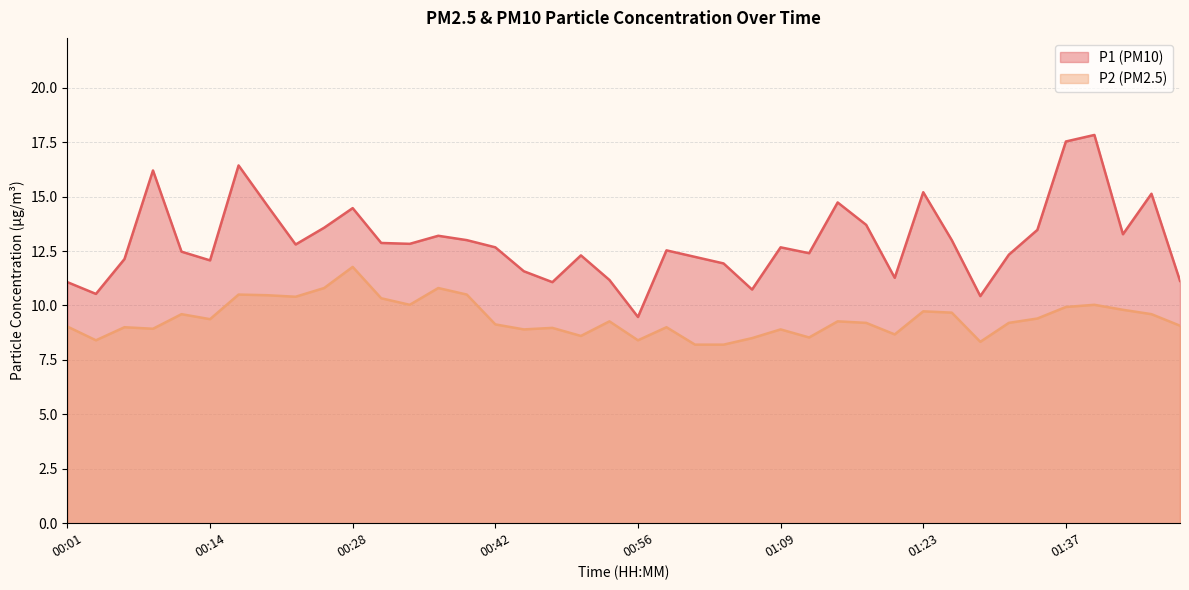

Reading left to right, transcribe all the data shown in this chart.

P1: 00:01=11.1	00:03=10.5	00:06=12.1	00:09=16.2	00:12=12.5	00:14=12.1	00:17=16.4	00:20=14.6	00:23=12.8	00:25=13.6	00:28=14.5	00:31=12.9	00:34=12.8	00:36=13.2	00:39=13.0	00:42=12.7	00:45=11.6	00:47=11.1	00:50=12.3	00:53=11.2	00:56=9.5	00:58=12.5	01:01=12.2	01:04=11.9	01:07=10.7	01:09=12.7	01:12=12.4	01:15=14.7	01:18=13.7	01:20=11.3	01:23=15.2	01:26=13.0	01:28=10.4	01:31=12.3	01:34=13.5	01:37=17.5	01:39=17.8	01:42=13.3	01:45=15.1	01:48=11.1
P2: 00:01=9.0	00:03=8.4	00:06=9.0	00:09=8.9	00:12=9.6	00:14=9.4	00:17=10.5	00:20=10.5	00:23=10.4	00:25=10.8	00:28=11.8	00:31=10.3	00:34=10.0	00:36=10.8	00:39=10.5	00:42=9.1	00:45=8.9	00:47=9.0	00:50=8.6	00:53=9.3	00:56=8.4	00:58=9.0	01:01=8.2	01:04=8.2	01:07=8.5	01:09=8.9	01:12=8.5	01:15=9.3	01:18=9.2	01:20=8.7	01:23=9.7	01:26=9.7	01:28=8.3	01:31=9.2	01:34=9.4	01:37=9.9	01:39=10.0	01:42=9.8	01:45=9.6	01:48=9.1